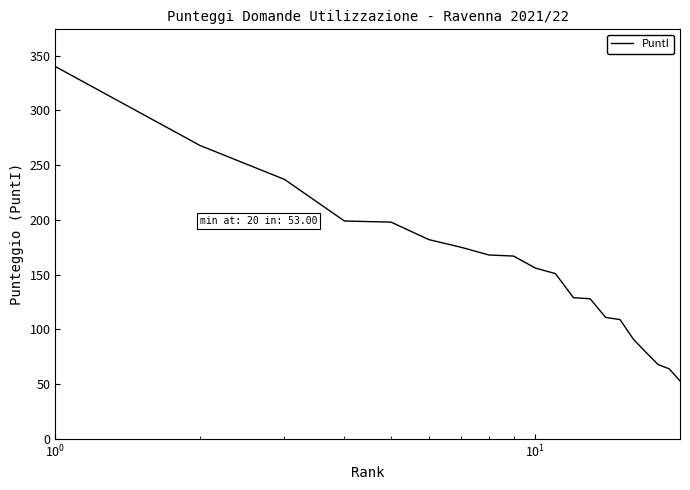

How many distinct data groups are displayed?

1